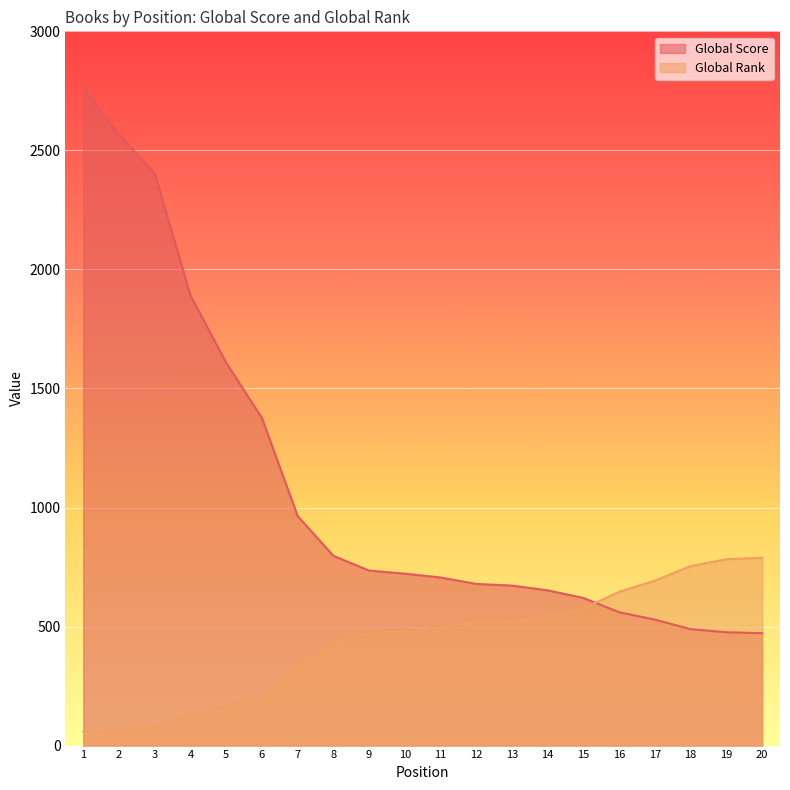

What is the smallest value displayed?

60